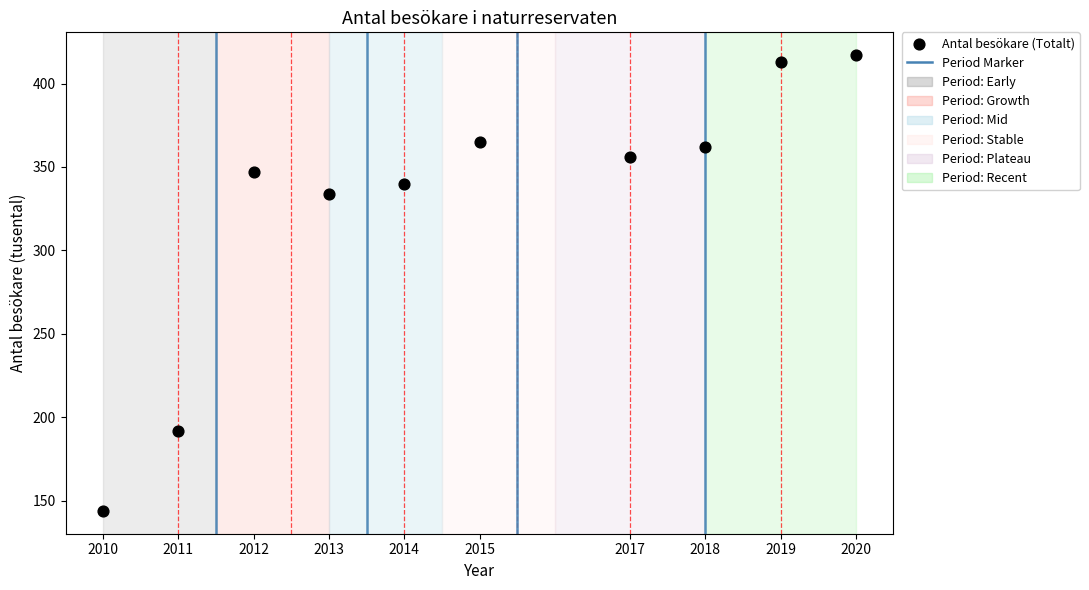

What is the range of X values (max minus min)?

10